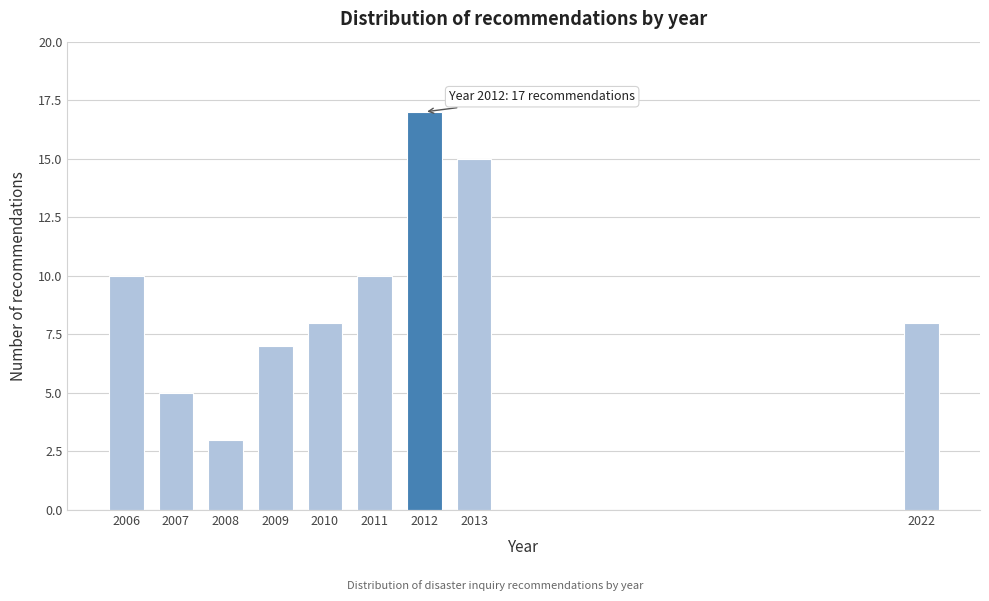

Reading right to left, transcribe all the data shown in this chart.

2022=8	2013=15	2012=17	2011=10	2010=8	2009=7	2008=3	2007=5	2006=10